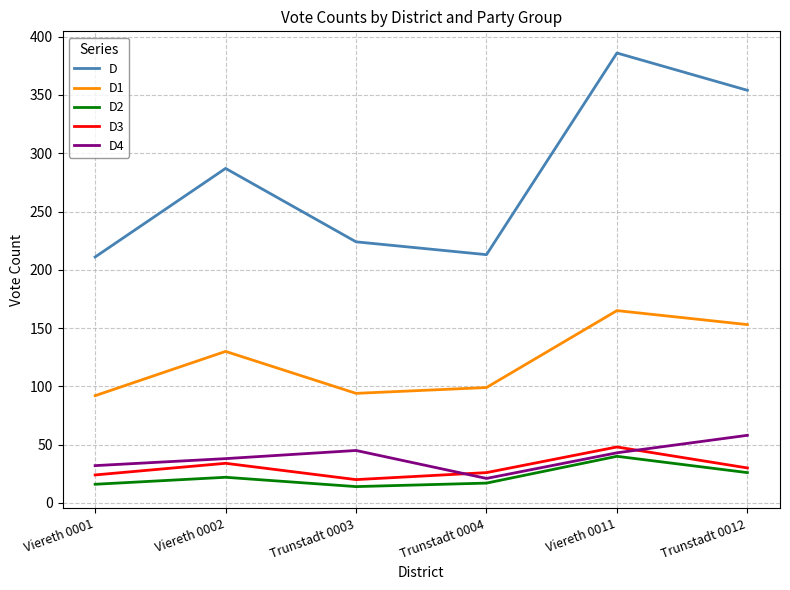

What is the sum of the D3 values at Trunstadt 0003 and Viereth 0001?

44